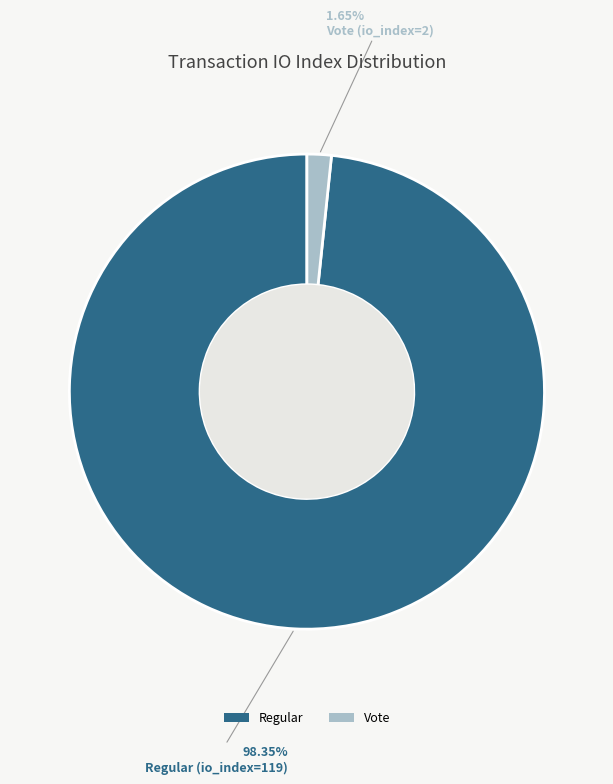

To the nearest percent, what is the difference between the largest and smallest slice percentages?

97%